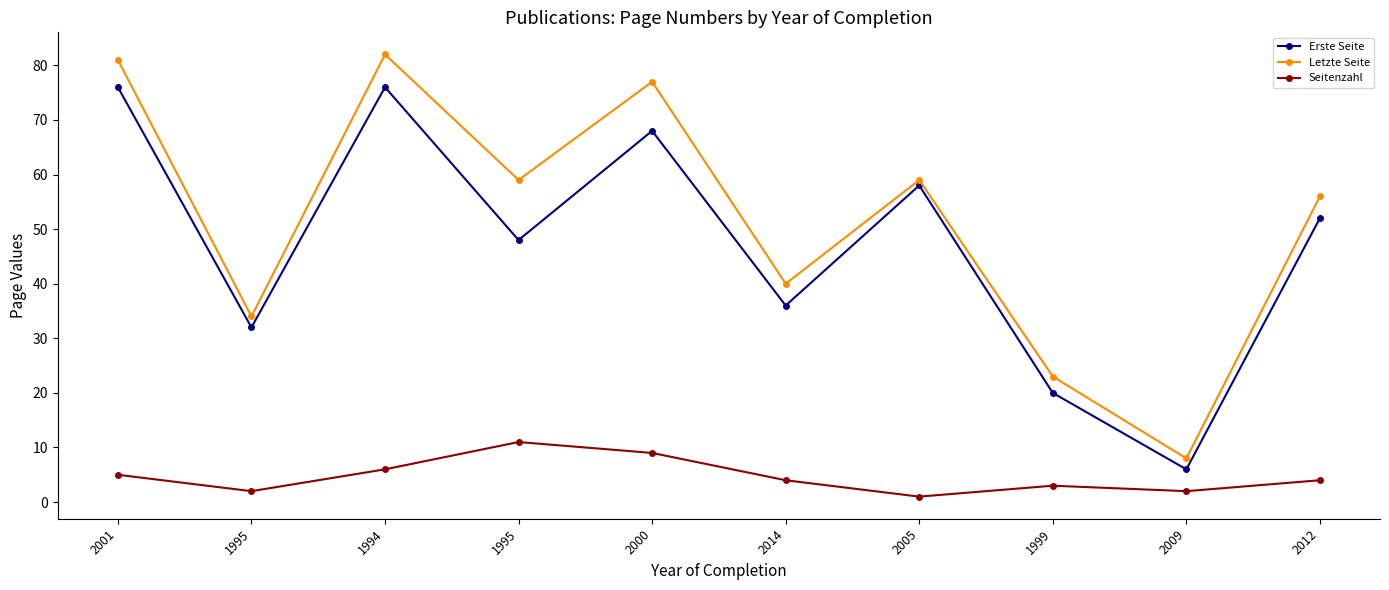

Where does the Letzte Seite series first go above 59?

2001